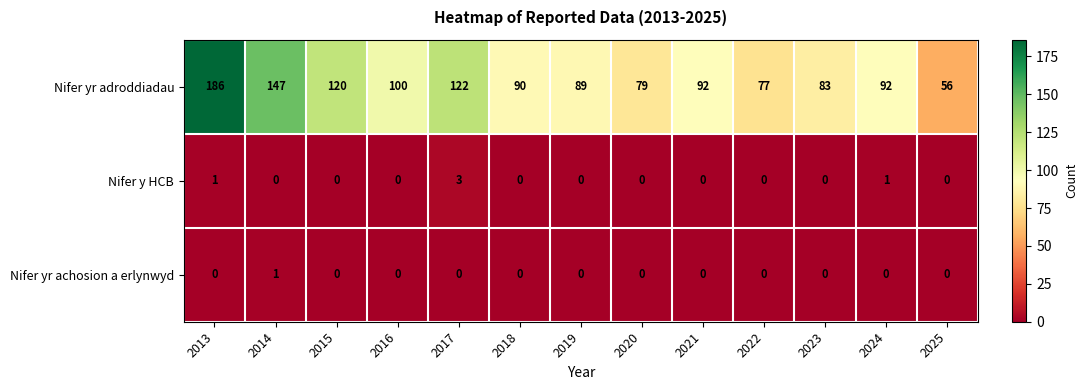

Which category has the highest value in the Nifer y HCB series?

2017